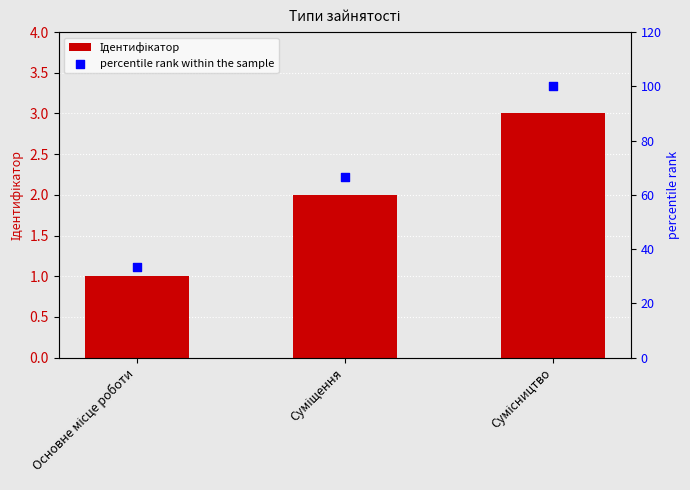

What are all the series names shown in the legend?

Ідентифікатор, percentile rank within the sample